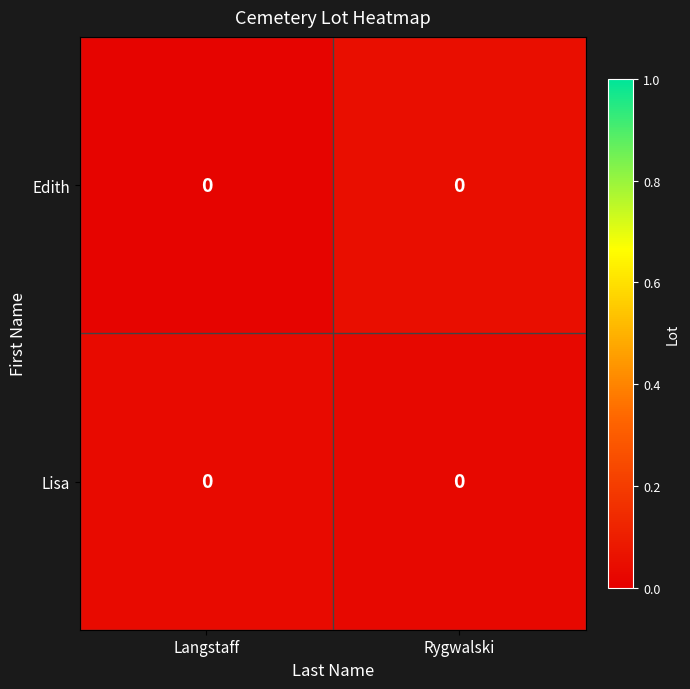

Rank the series by their average value, from lowest to highest.

Edith, Lisa